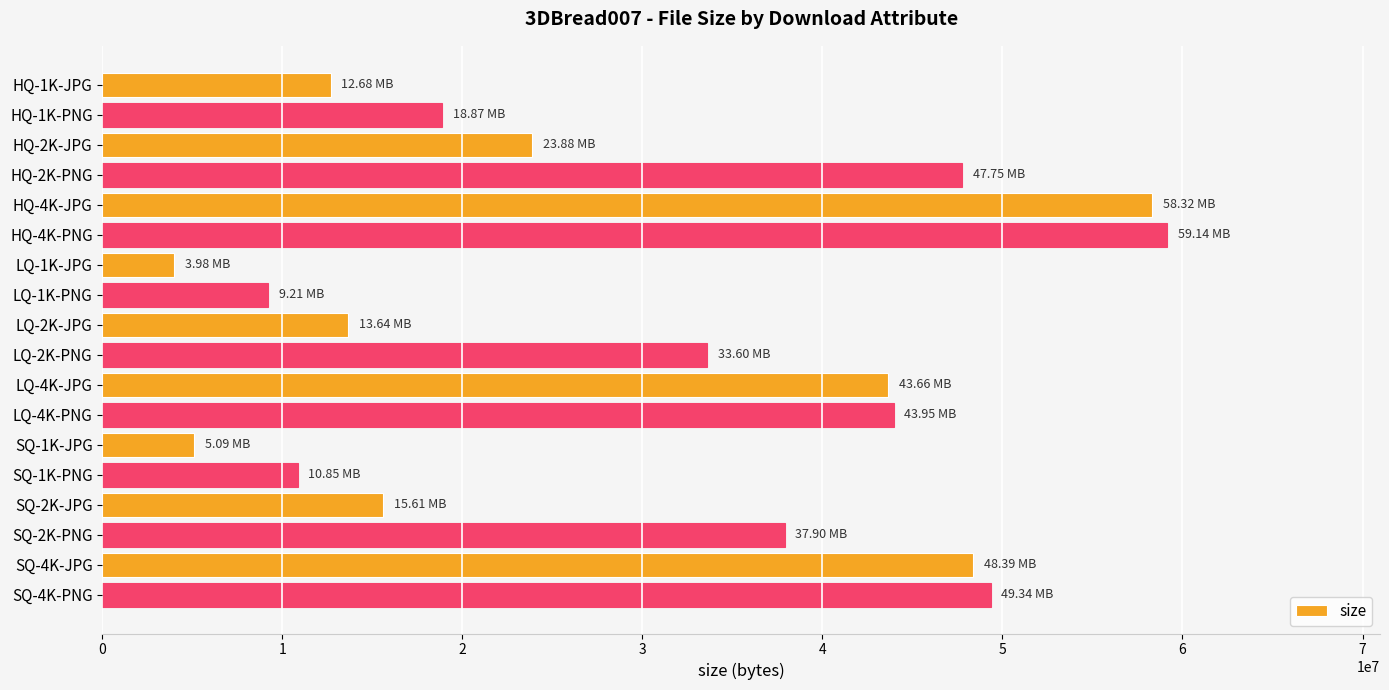

What is the average value?

29770351